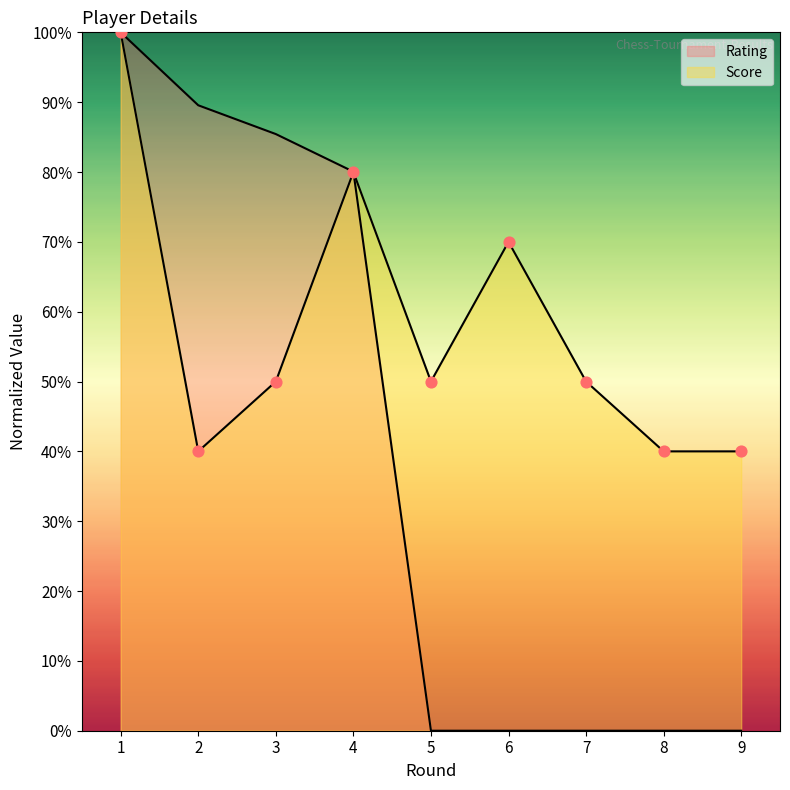

Which series has the widest spread of Y values?

Rating